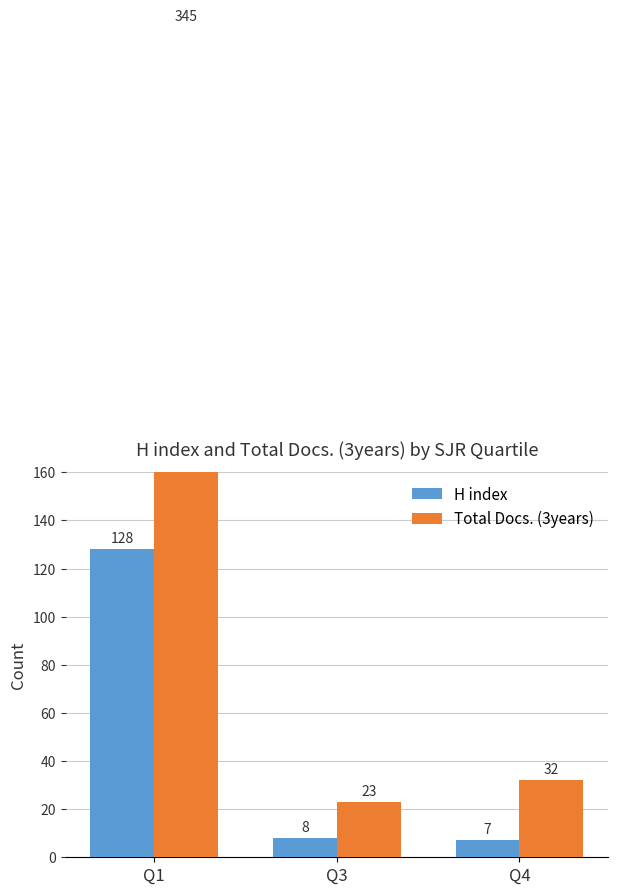

What is the average value of the Total Docs. (3years) series?

133